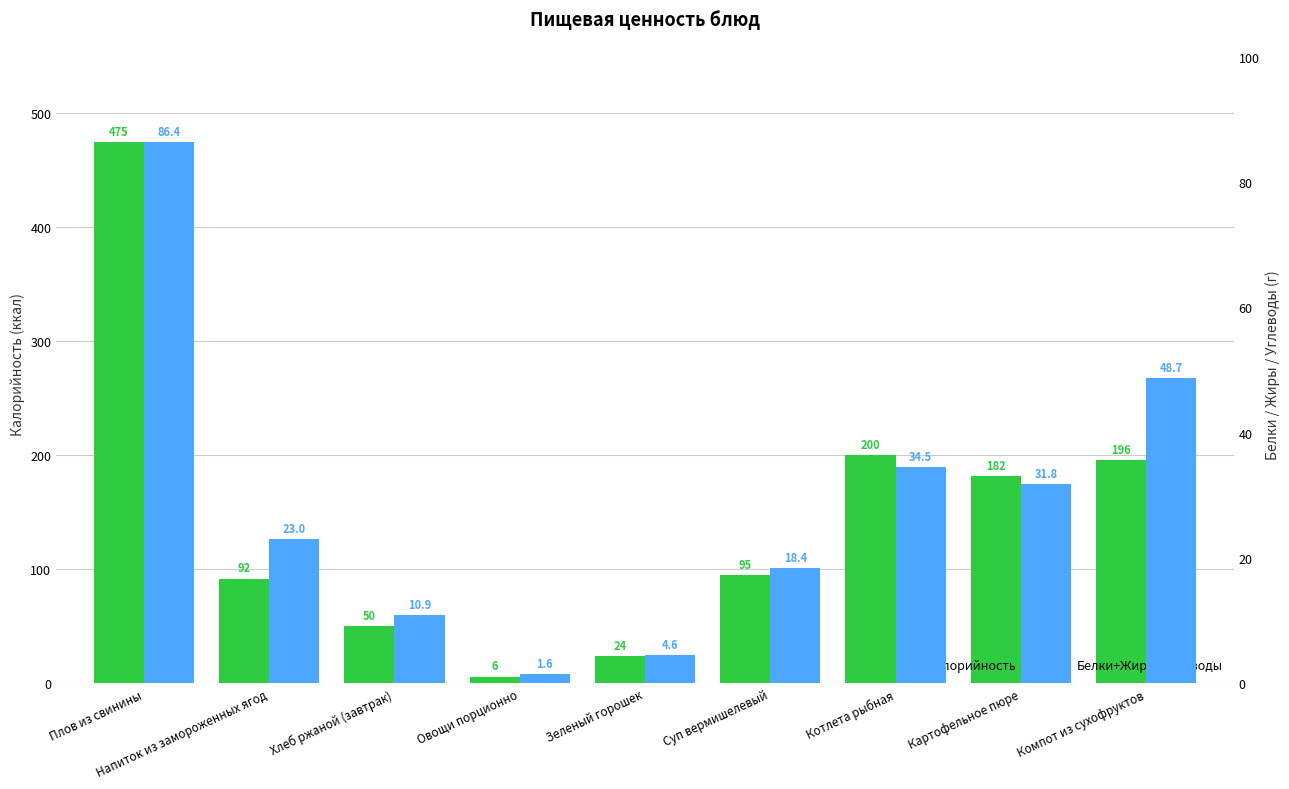

What are all the series names shown in the legend?

Калорийность, Белки+Жиры+Углеводы